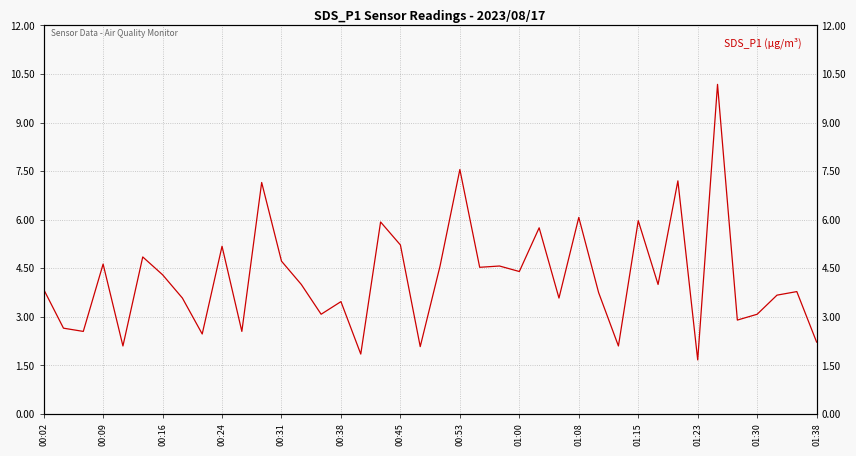

How many data points are above 4?

18